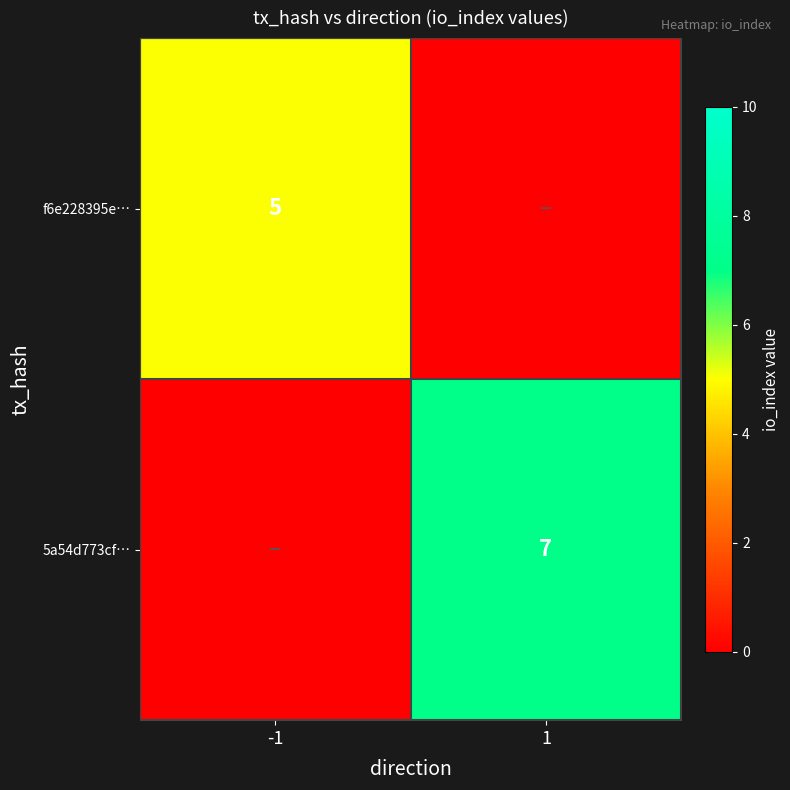

How many series are shown in this chart?

2